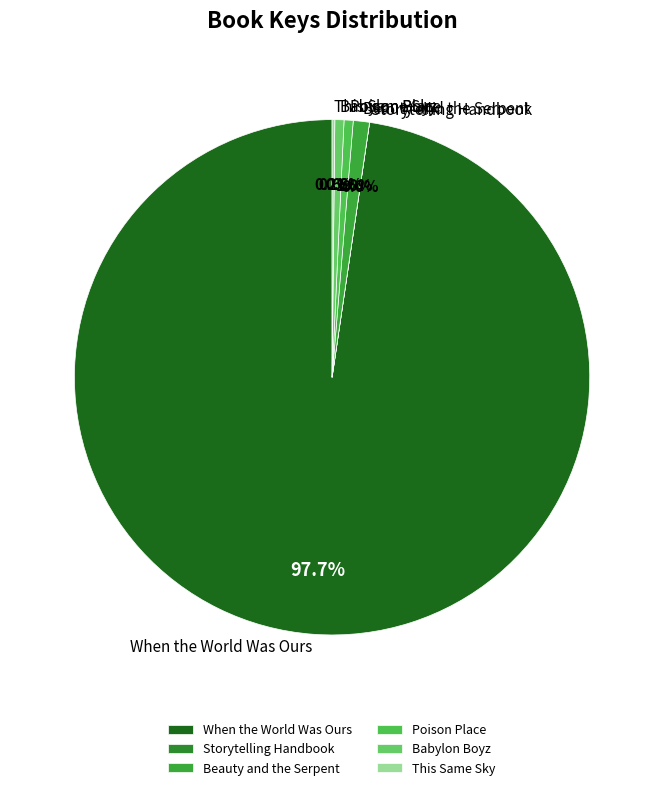

To the nearest percent, what is the difference between the largest and smallest slice percentages?

98%